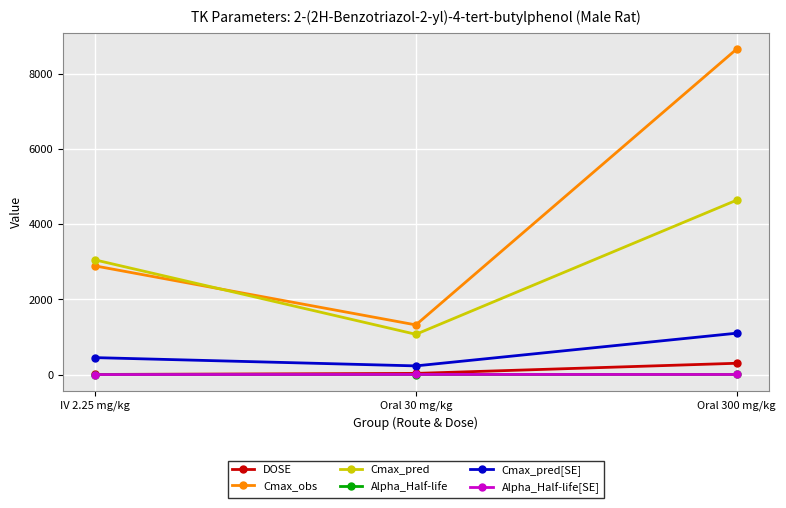

What is the total value across all series at Oral 300 mg/kg?

14702.9